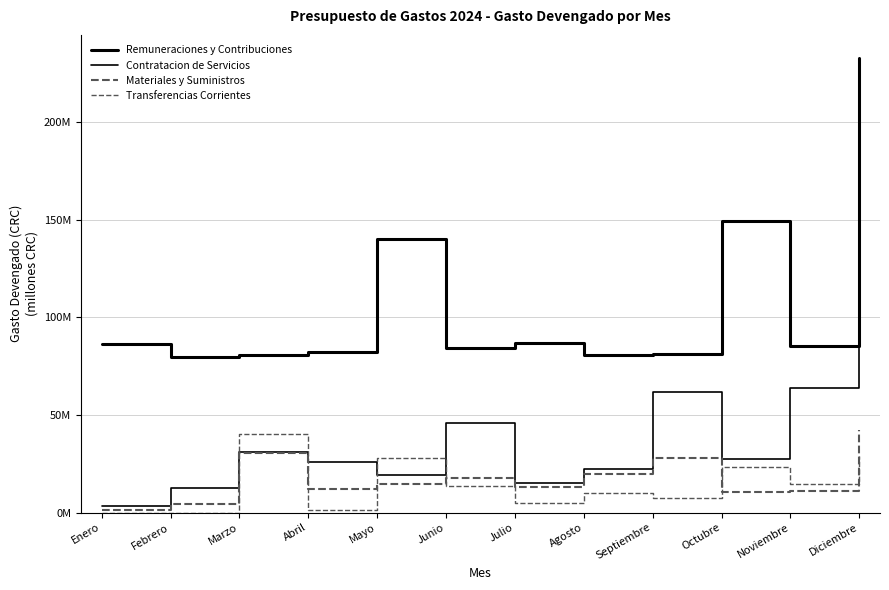

At which label is Transferencias Corrientes closest to 19?

Octubre